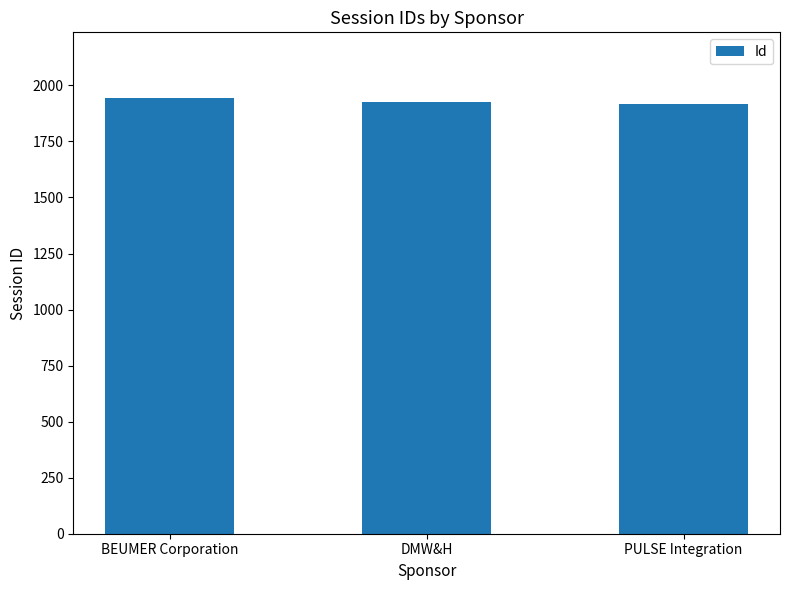

What is the minimum value shown in the chart?

1917